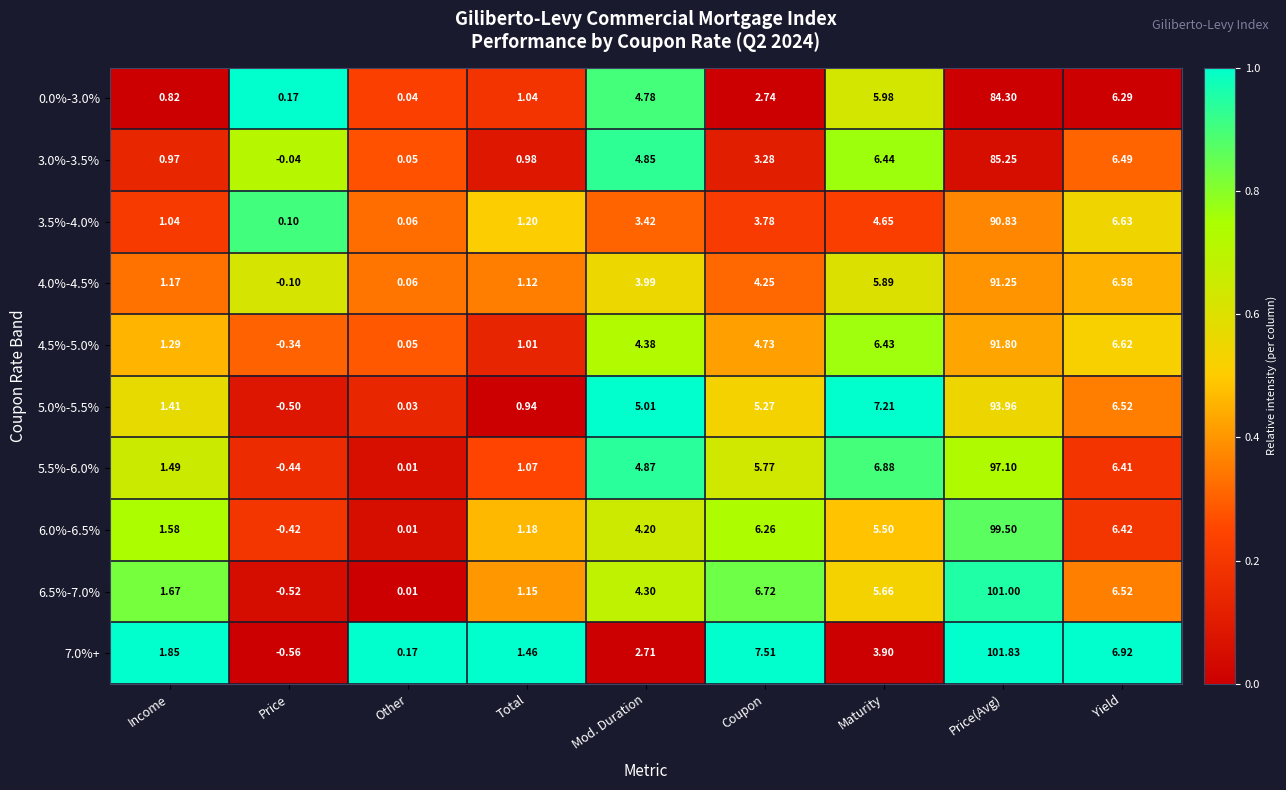

At which label is 3.0%-3.5% closest to 42?

Yield